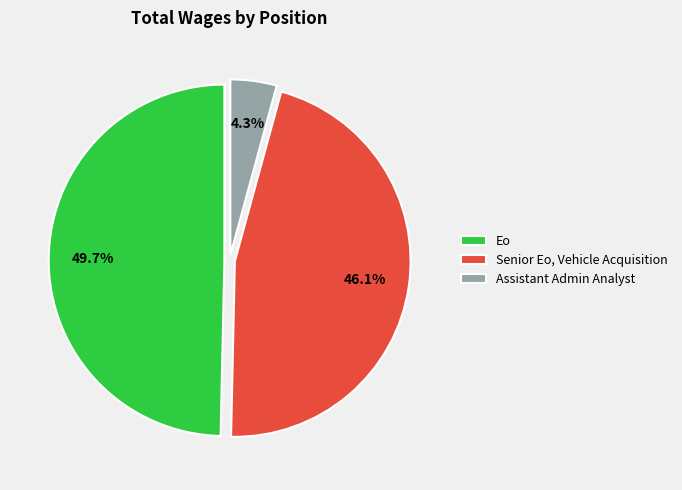

To the nearest percent, what is the average slice percentage?

33%